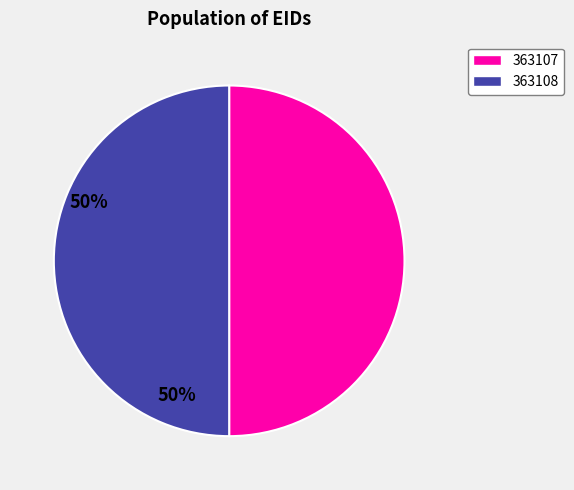

How many segments does this pie chart have?

2